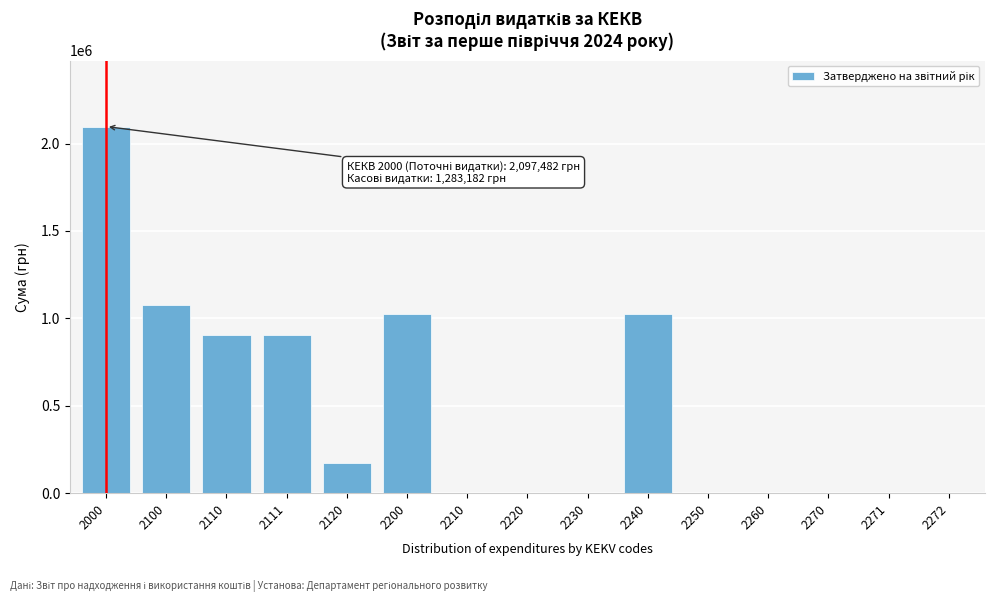

Approximately how many times larger is the value at 2200 compared to 2240?

1.0